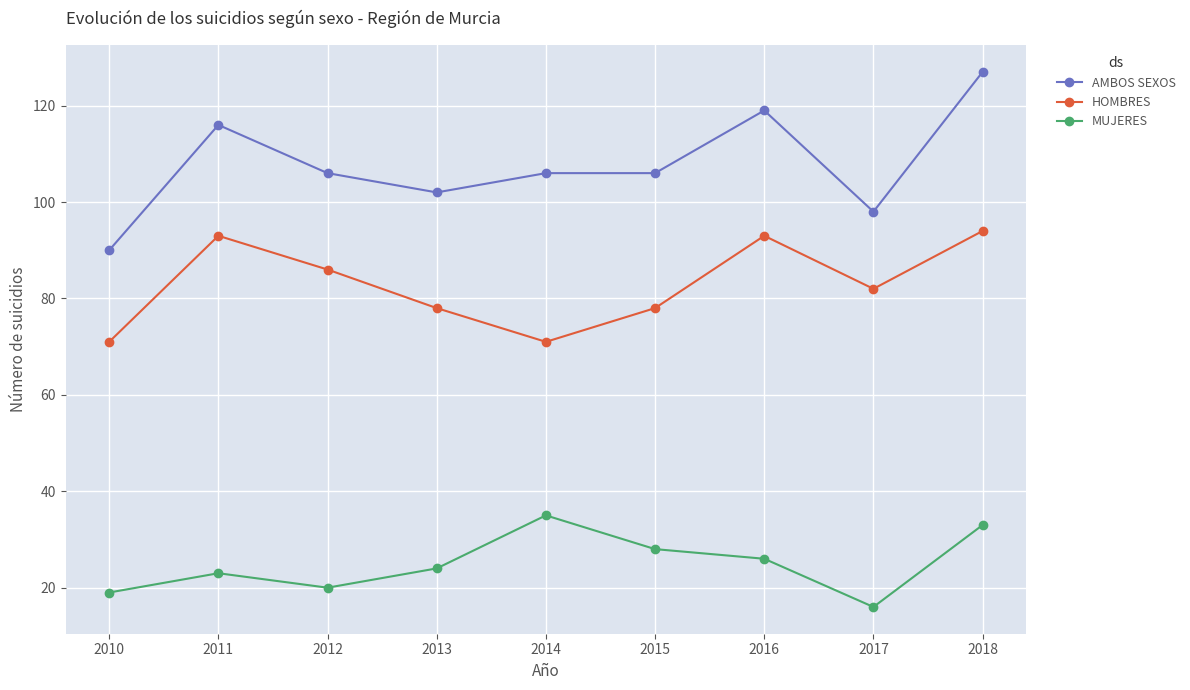

Which series has the largest range (max minus min)?

AMBOS SEXOS